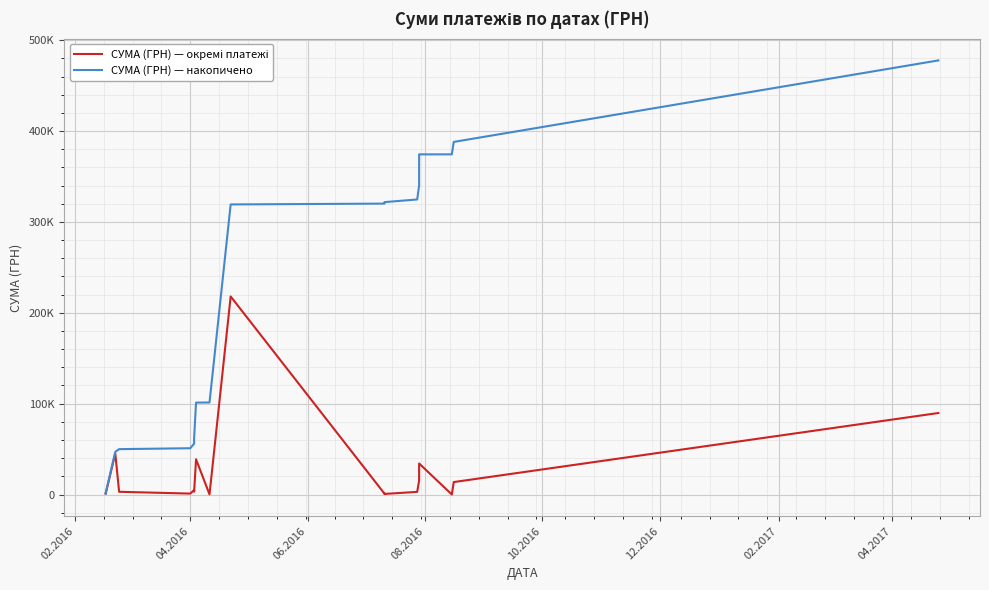

What is the label of the 6th point from the left?

12.2016